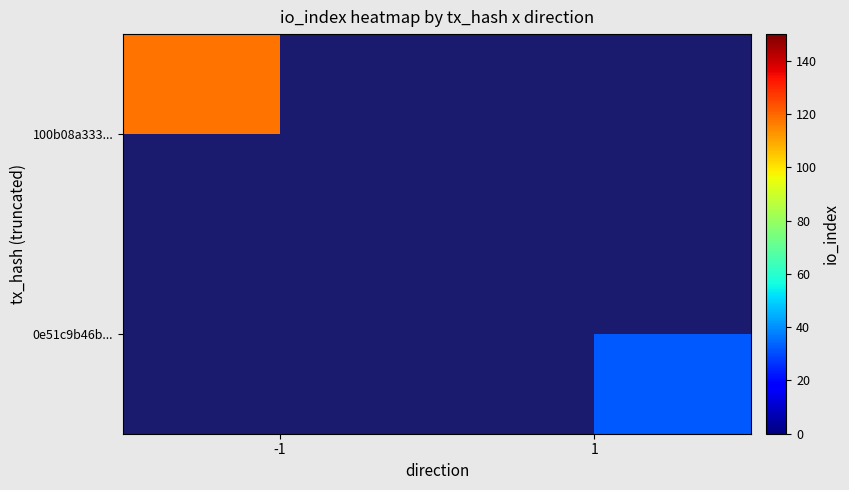

How many categories are shown in the chart?

2